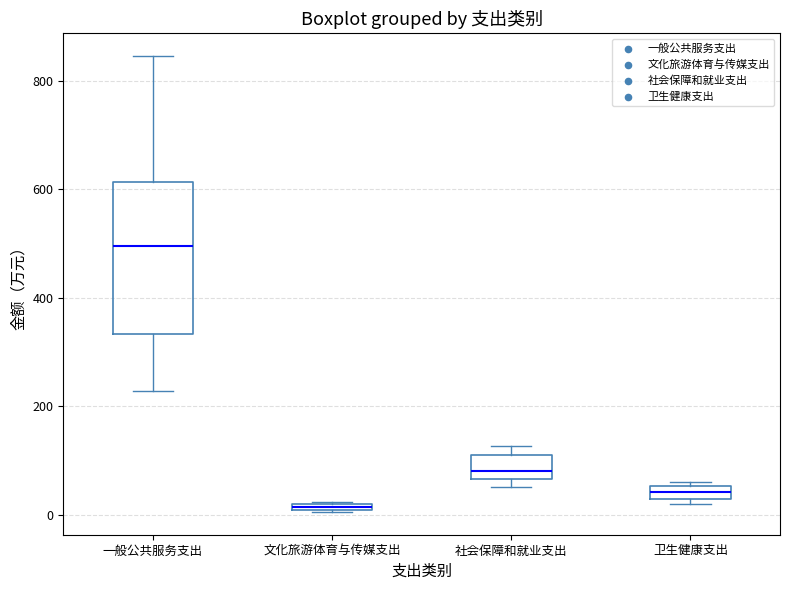

Comparing the boxes themselves (not the whiskers), which one is the tallest?

一般公共服务支出